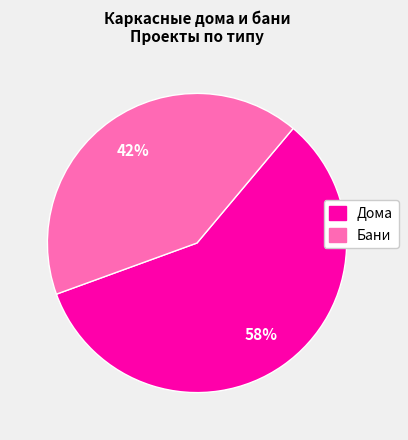

To the nearest percent, what is the average slice percentage?

50%